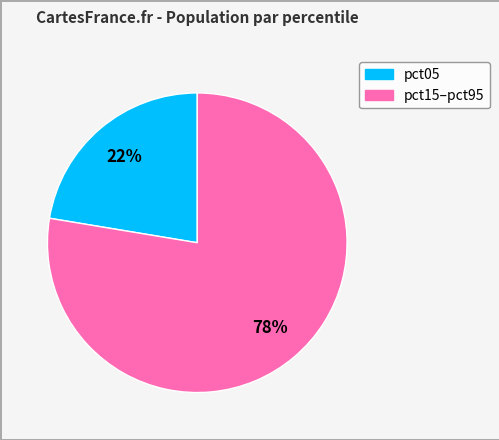

How many slices are in this pie chart?

2